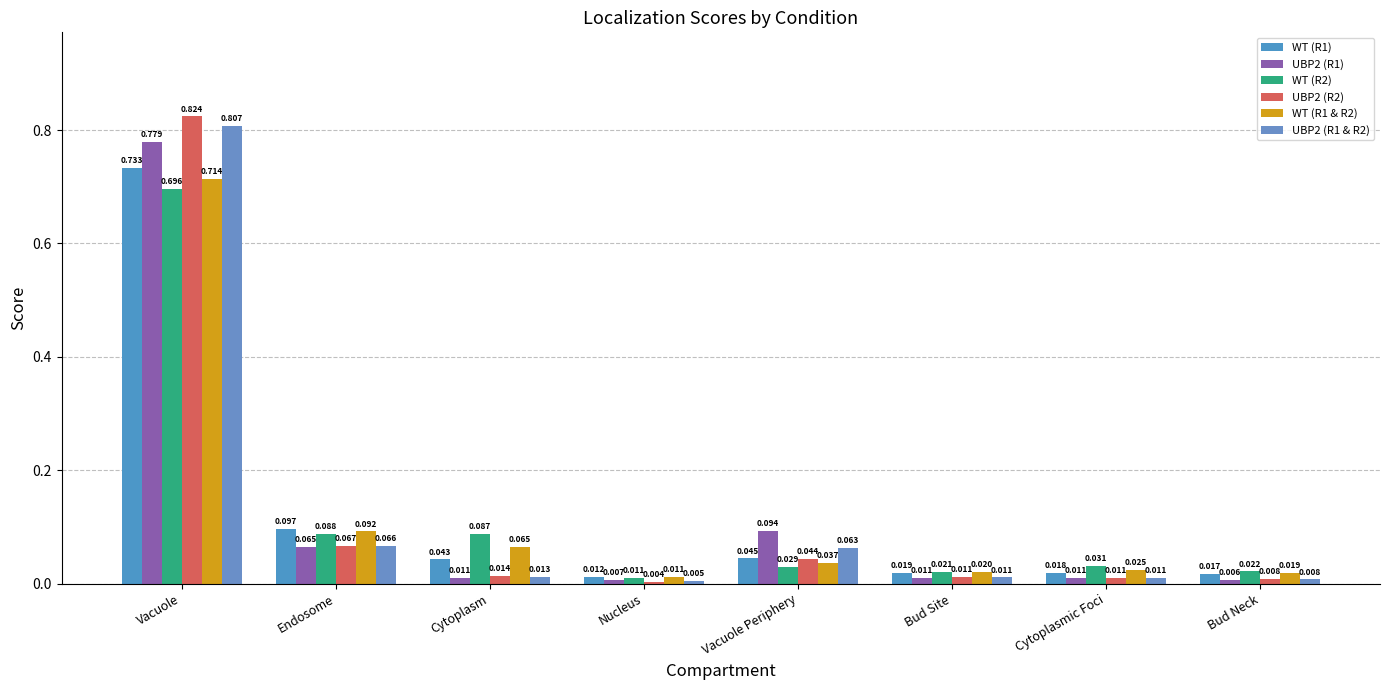

Is the value of WT (R1) at Cytoplasmic Foci greater than the value of UBP2 (R1 & R2) at Bud Neck?

Yes